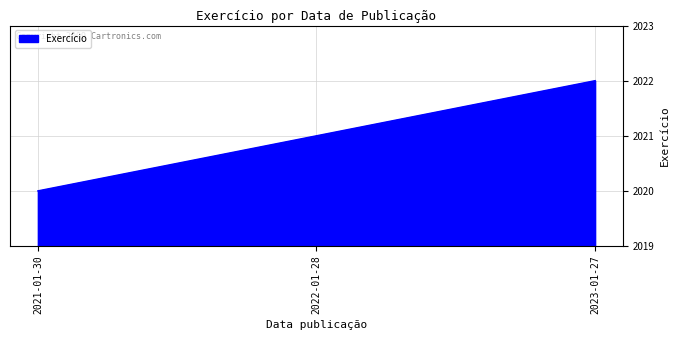

What position from the left is 2022-01-28?

2